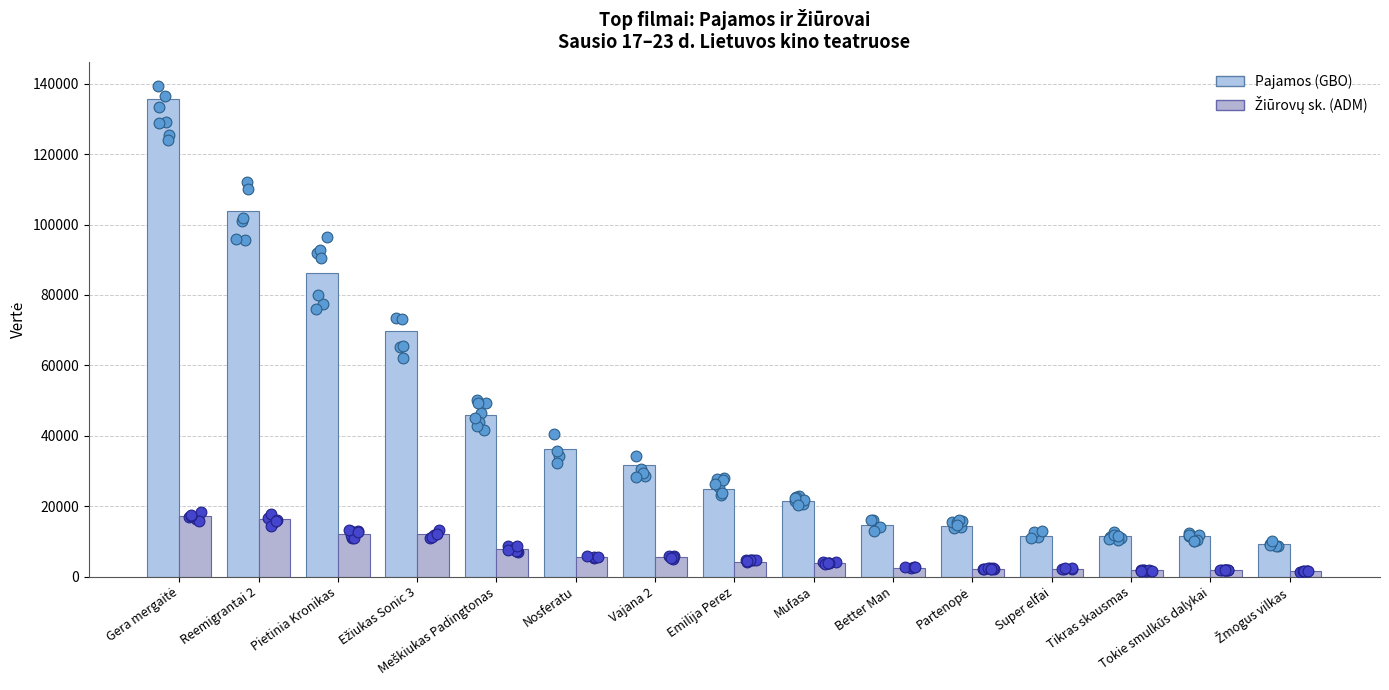

At which category is the sum across all series the highest?

Gera mergaitė